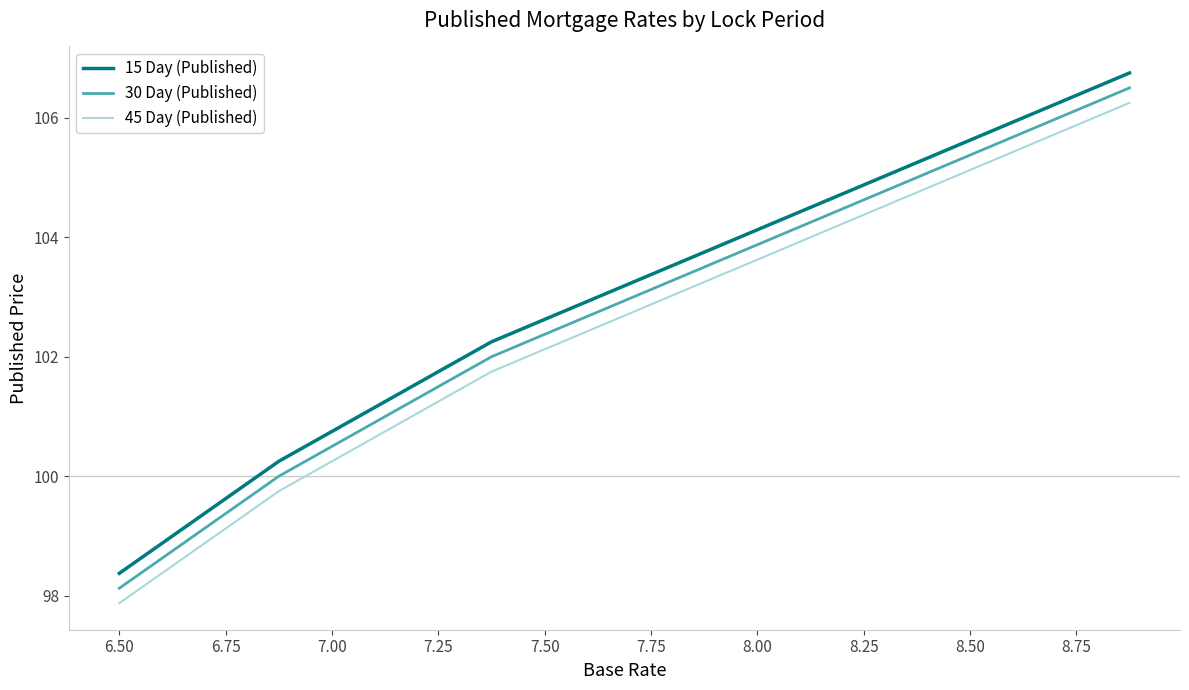

True or false: 15 Day (Published) has more than 2 points higher than both neighbors.

False